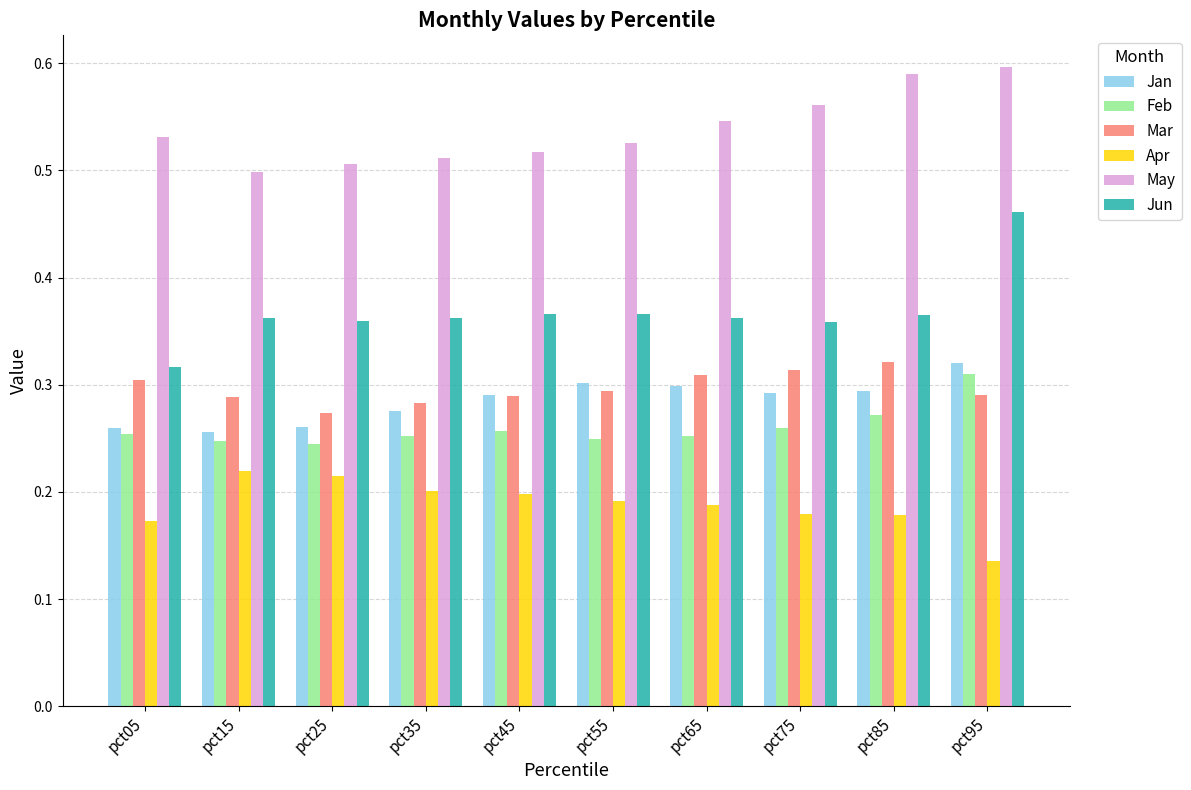

Which category has the lowest value across all series?

pct95